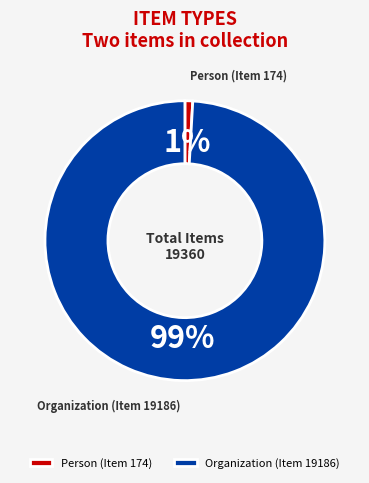

Rank the categories by value from highest to lowest.

Organization (Item 19186), Person (Item 174)